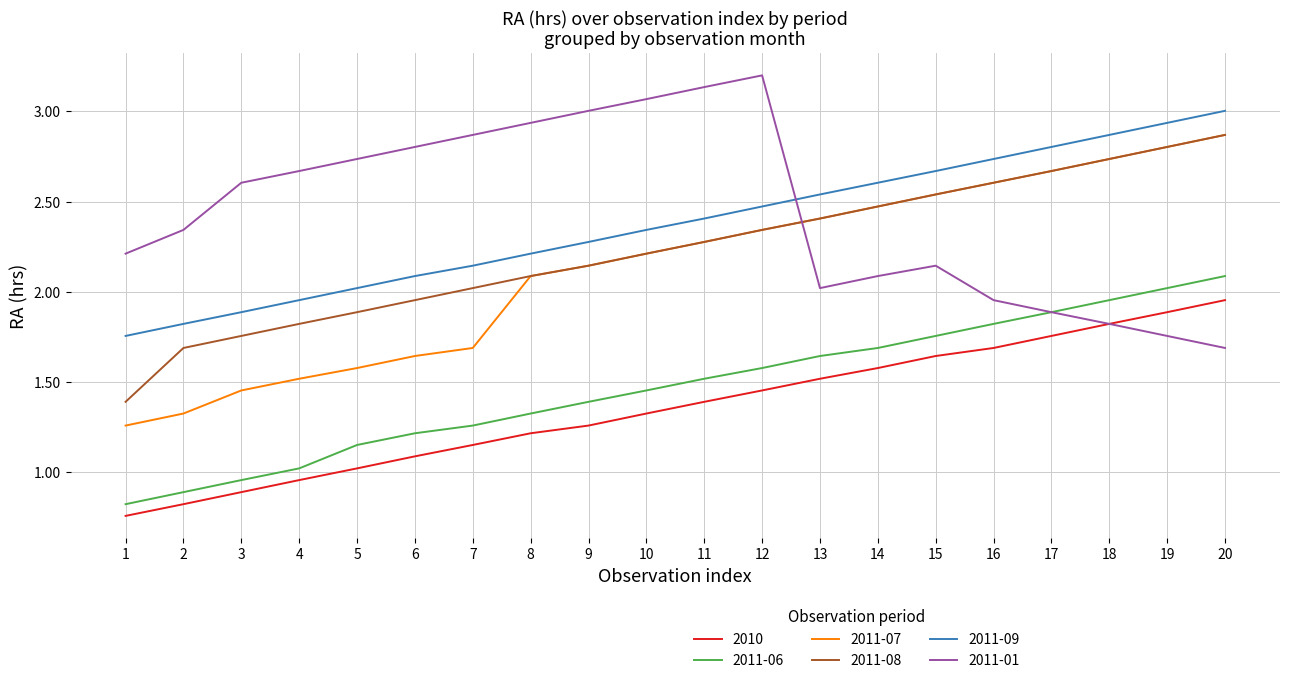

The 2011-06 series shows 0.7 at 6. True or false?

False